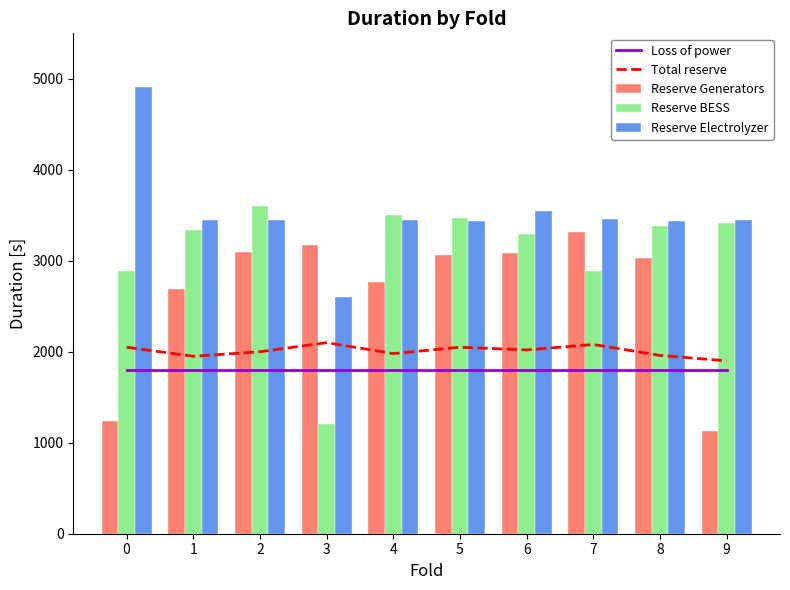

What is the average value of the Reserve BESS series?

3100.0